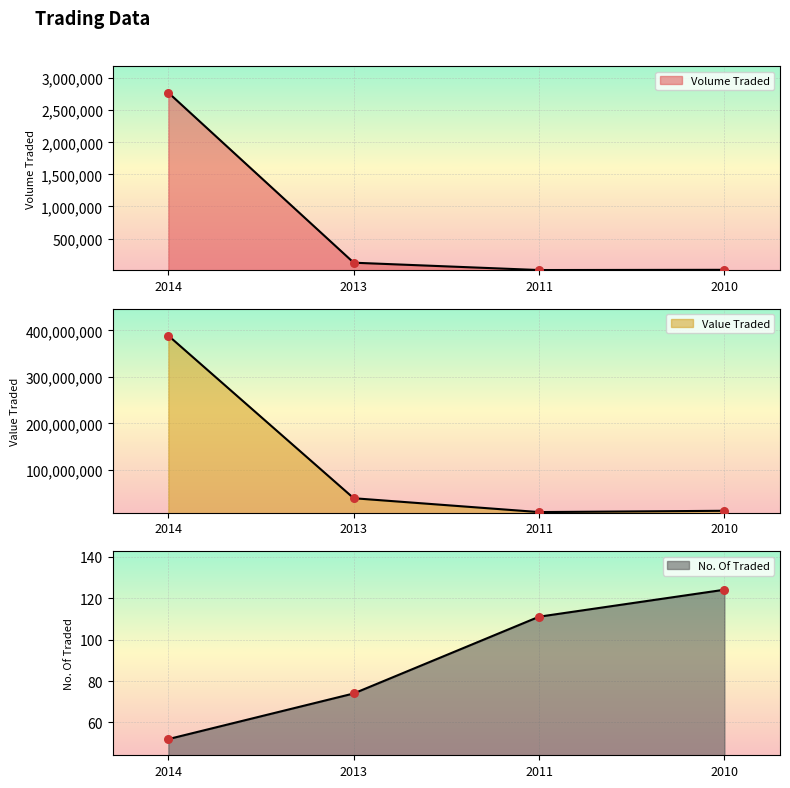

What are all the series names shown in the legend?

Volume Traded, Value Traded, No. Of Traded